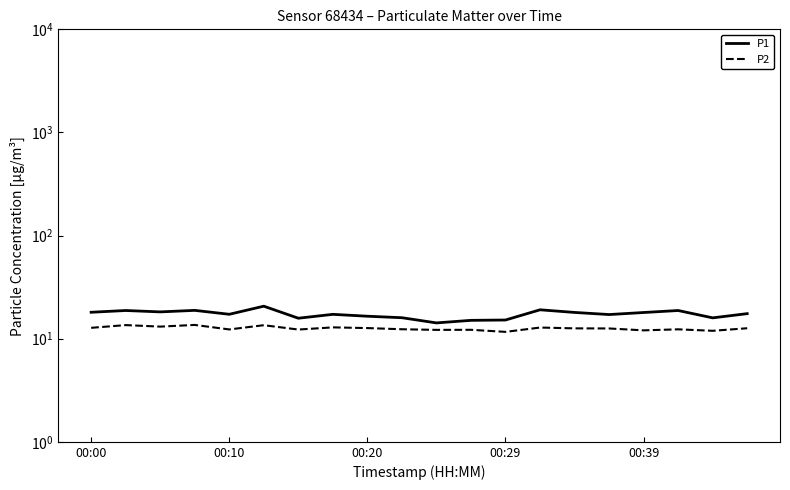

Rank the series by their average value, from lowest to highest.

P2, P1